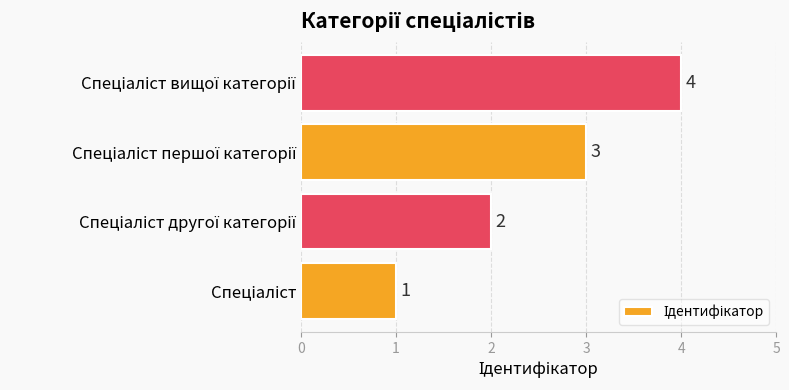

What is the difference between the maximum and minimum values?

3